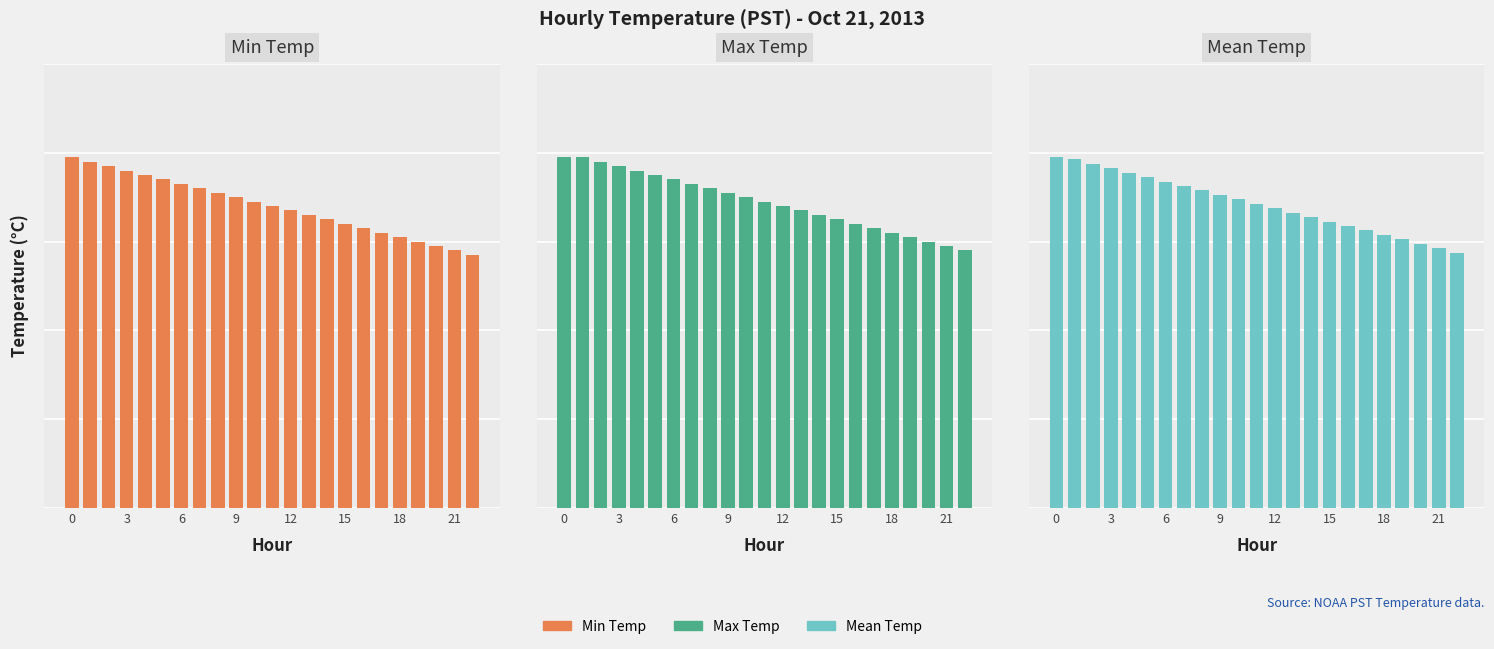

Where is Min Temp nearest to the value 6?

19